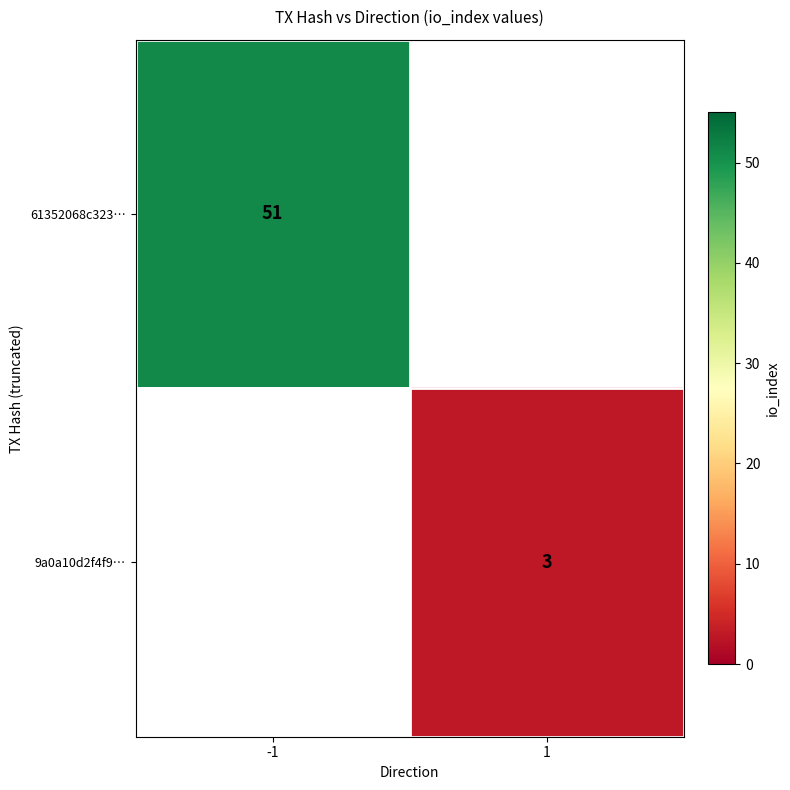

What is the maximum value shown in the chart?

51.0